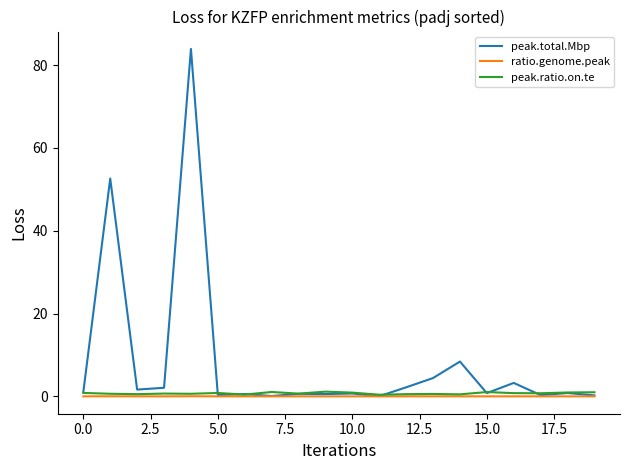

Which series has the widest spread of values?

peak.total.Mbp